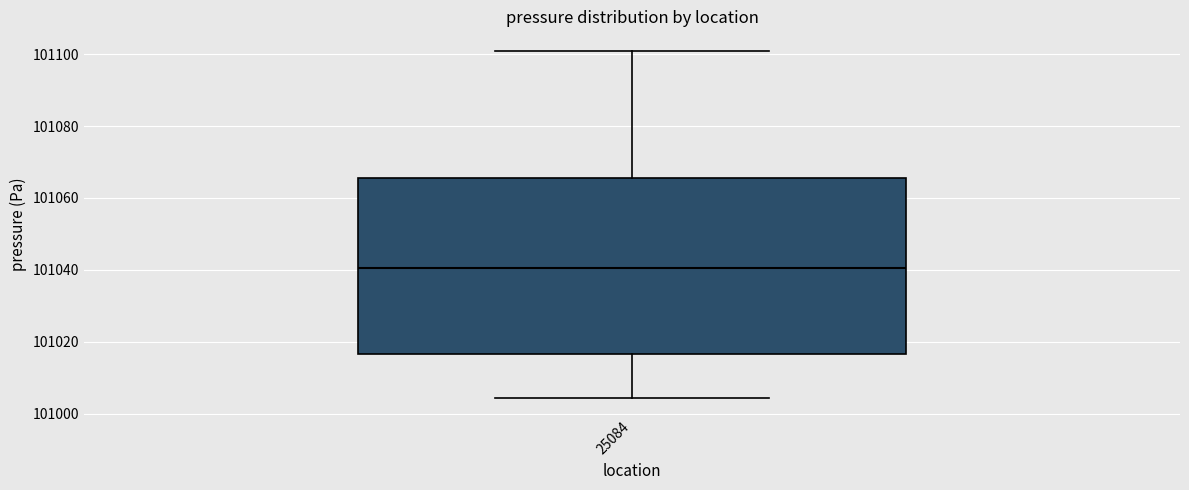

Where does the upper whisker of the box at x = 25084 end on the y-axis? The values are not printed on the chart, so give them approximately, as read against the axis.

101100